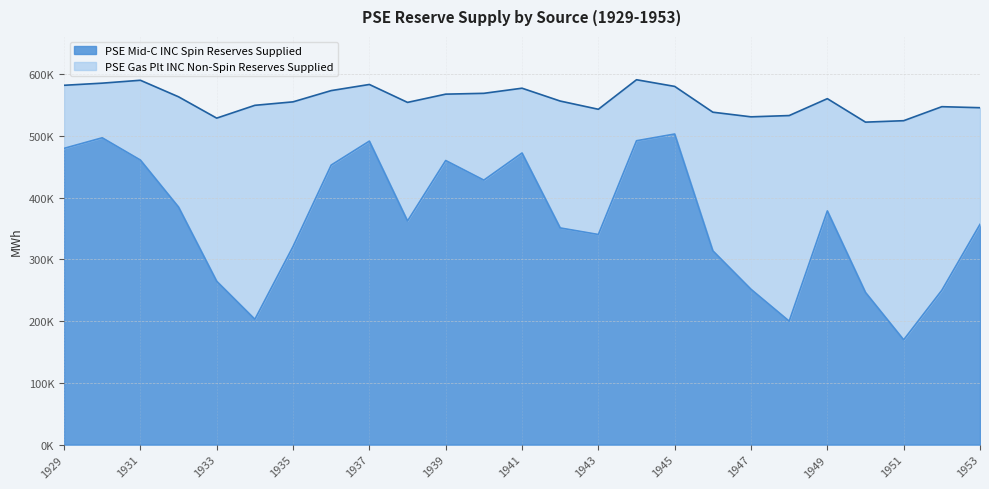

How many data points are less than 362217?

12